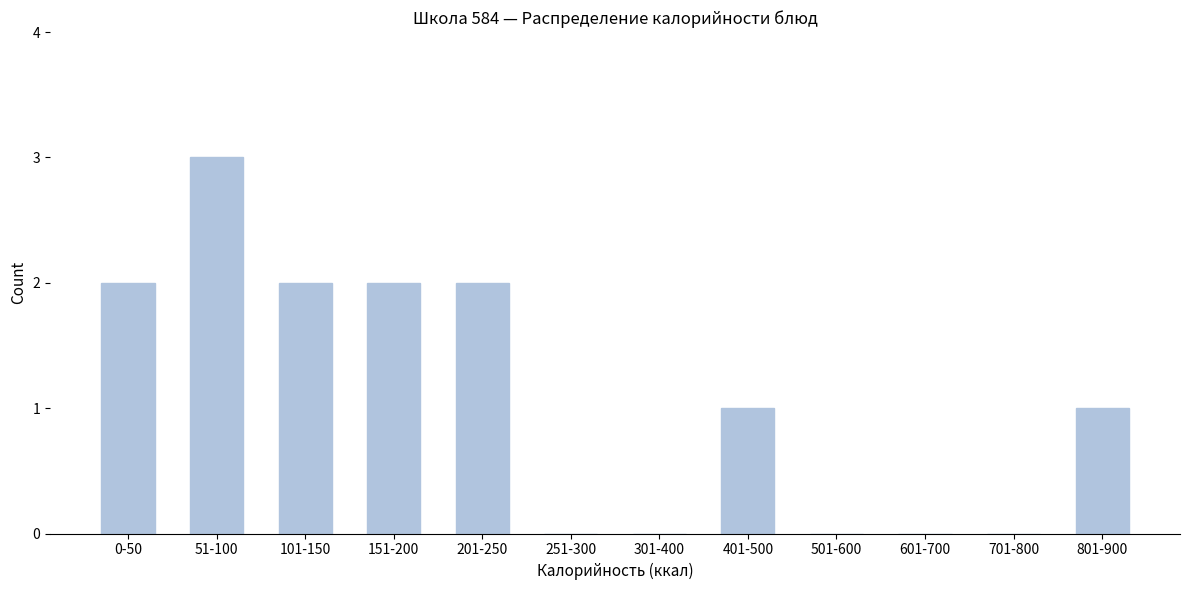

Reading left to right, extract all data points from this chart.

0-50=2	51-100=3	101-150=2	151-200=2	201-250=2	251-300=0	301-400=0	401-500=1	501-600=0	601-700=0	701-800=0	801-900=1